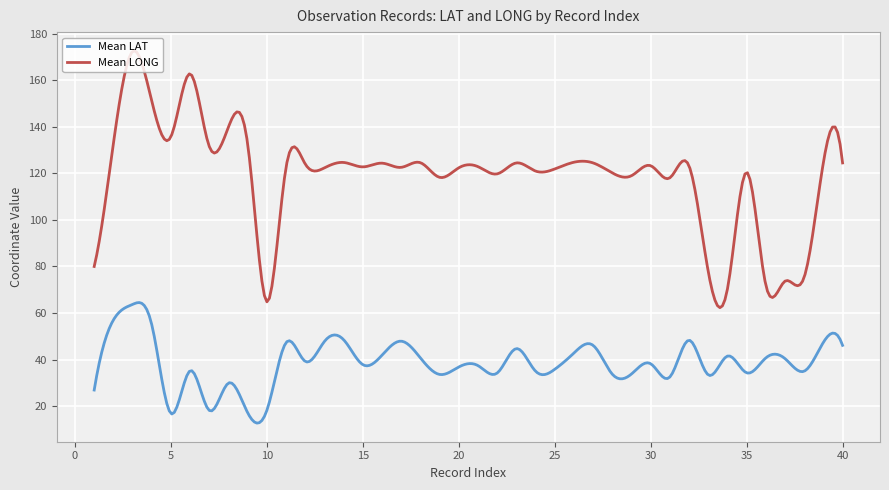

Which series has the widest spread of values?

Mean LONG